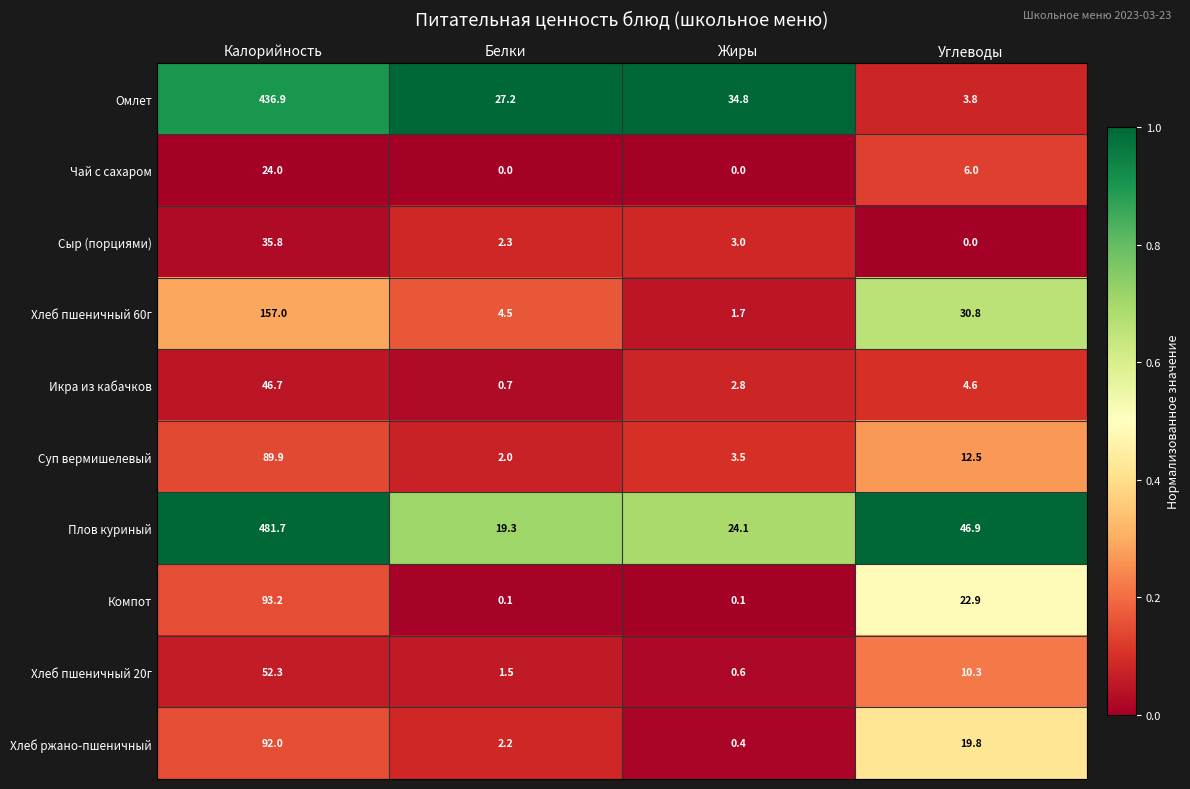

Count the number of data series in this chart.

10